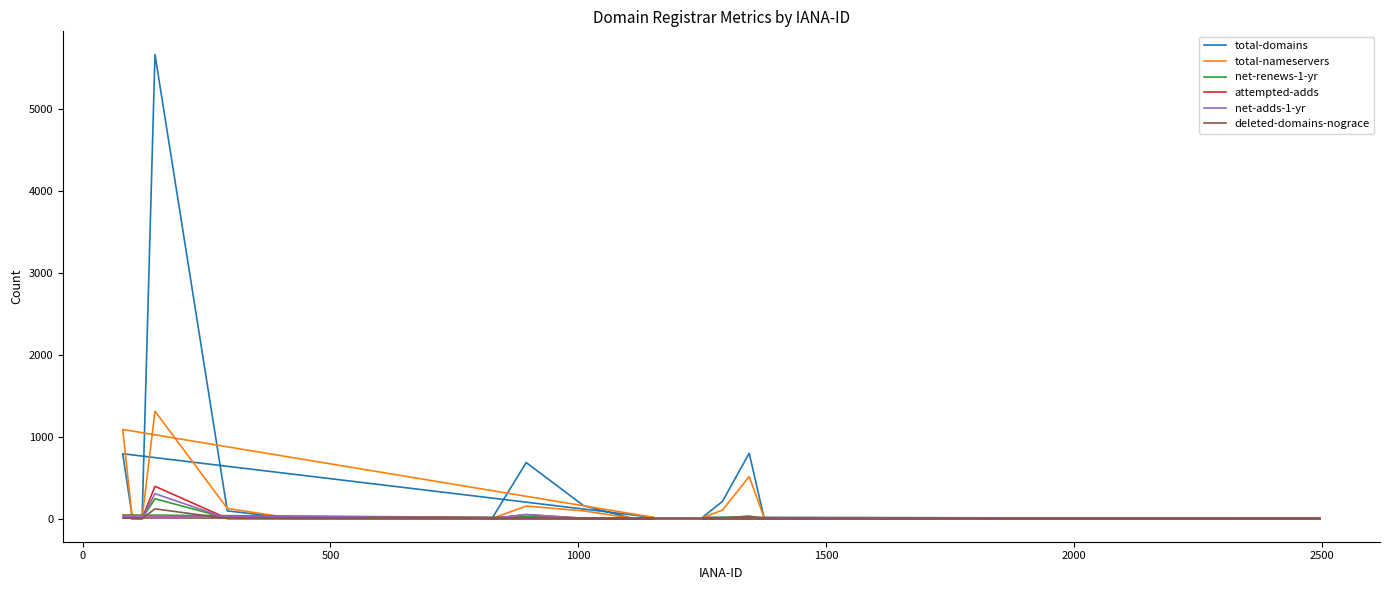

Reading left to right, transcribe all the data shown in this chart.

total-domains: 0	683	156	1	13	790	21	0	5659	93	2	0	0	0	0	0	16	209	796	8
total-nameservers: 0	152	93	2	14	1086	8	0	1309	123	2	0	0	0	0	0	10	103	512	11
net-renews-1-yr: 0	21	3	0	2	43	0	0	241	4	0	0	0	0	0	0	9	9	28	0
attempted-adds: 0	48	3	0	0	36	0	0	393	1	0	0	0	0	0	0	0	3	16	0
net-adds-1-yr: 0	48	3	0	0	34	0	0	303	1	0	0	0	0	0	0	0	3	15	0
deleted-domains-nograce: 0	11	1	1	0	7	1	0	118	0	0	0	0	0	0	0	0	5	27	0